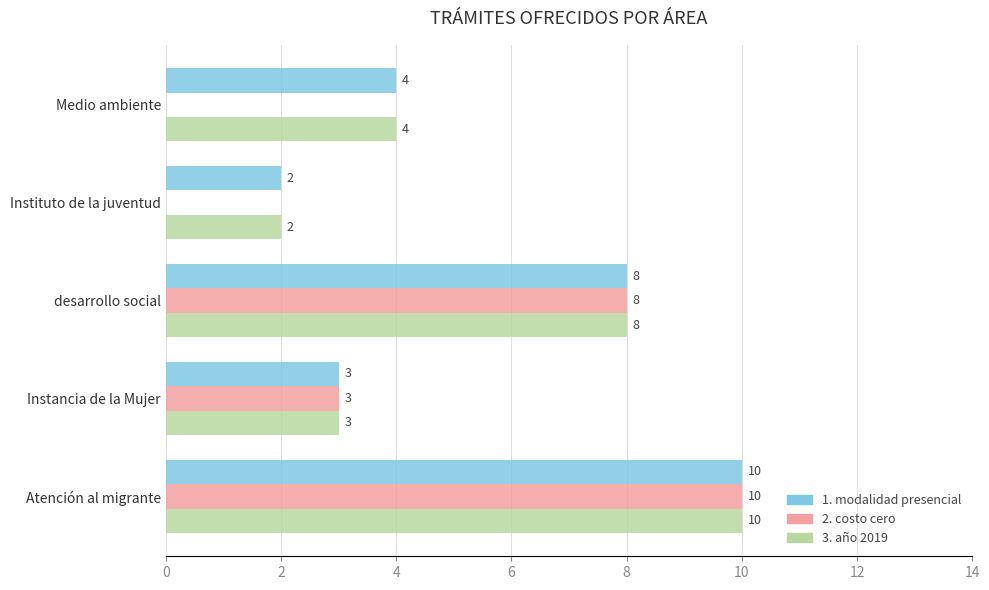

At which category is the sum across all series the highest?

Atención al migrante